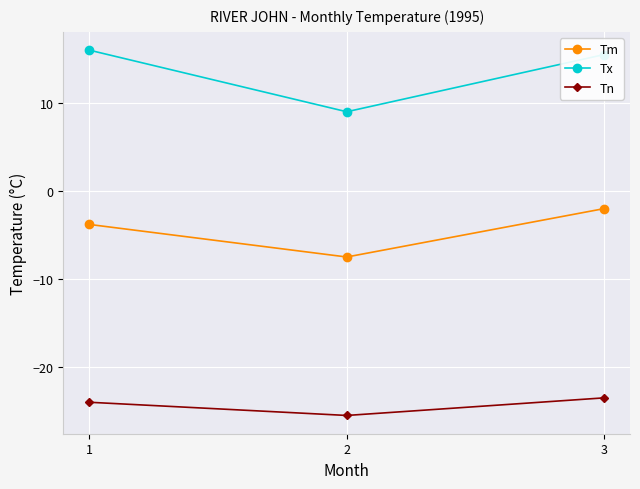

At which label does Tn first exceed -24?

3